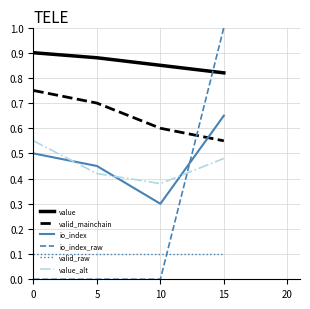

Where do io_index and value_alt first cross each other?

0 and 5